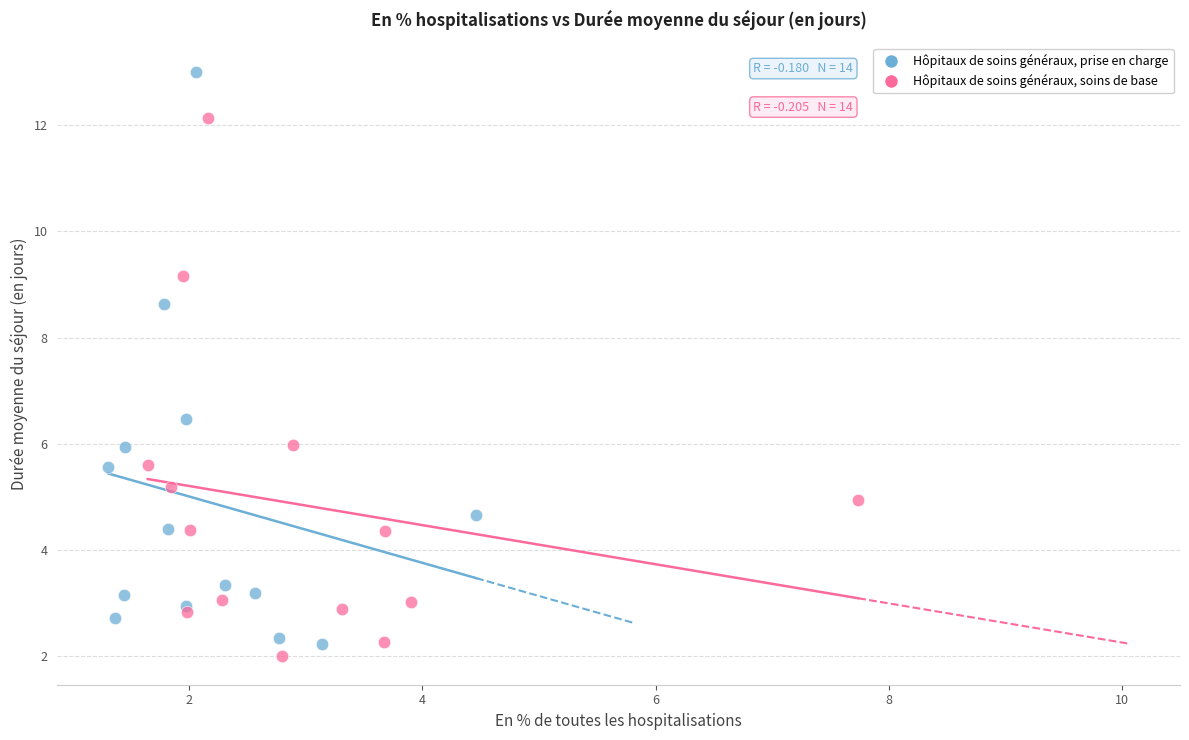

Which series has the widest spread of Y values?

Hôpitaux de soins généraux, prise en charge